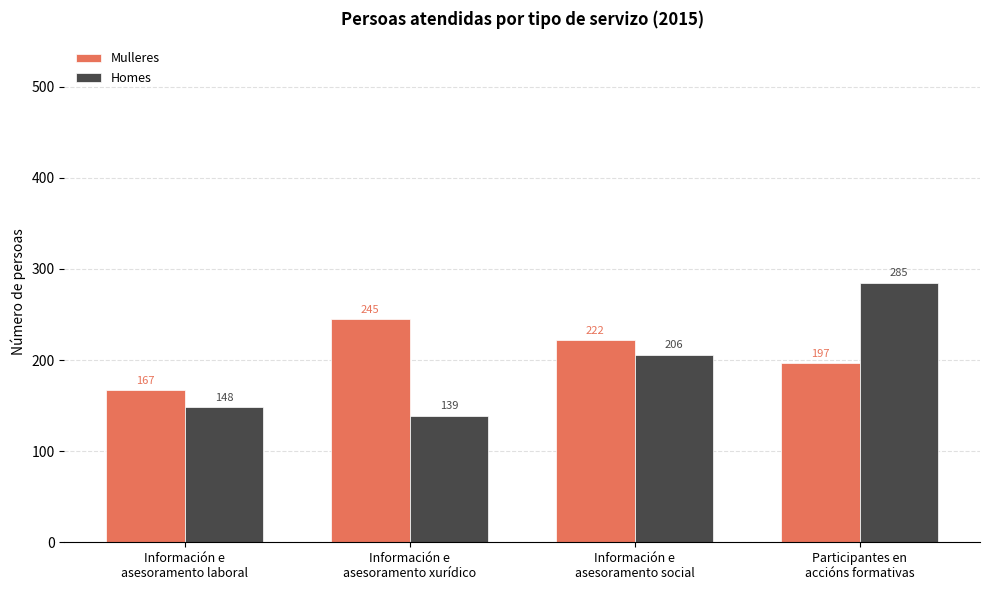

How many categories are shown in the chart?

4